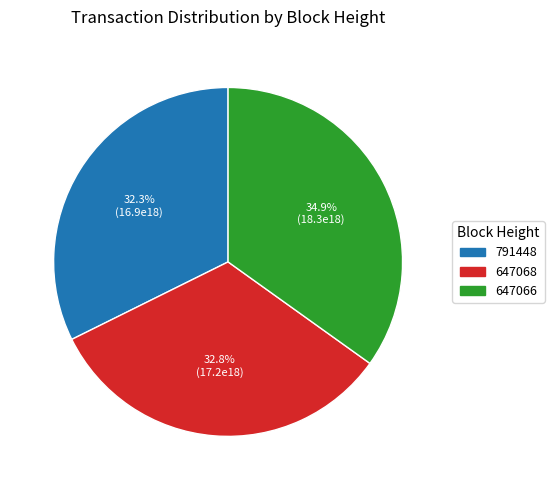

Approximately how many times larger is the value at 791448 compared to 647068?

1.0